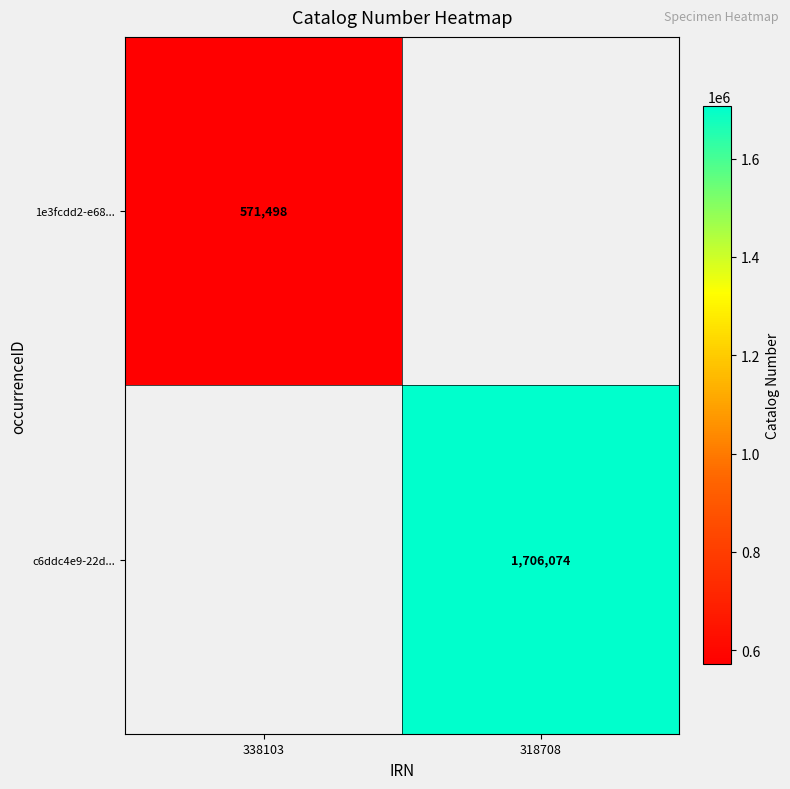

The c6ddc4e9-22d... series shows 539772 at 318708. True or false?

False